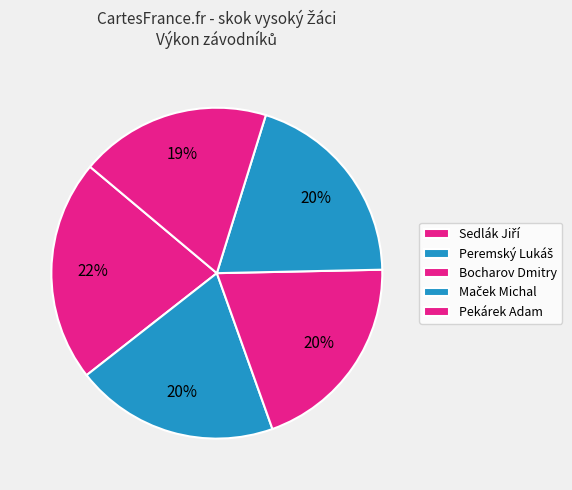

Count the number of slices in the pie.

5